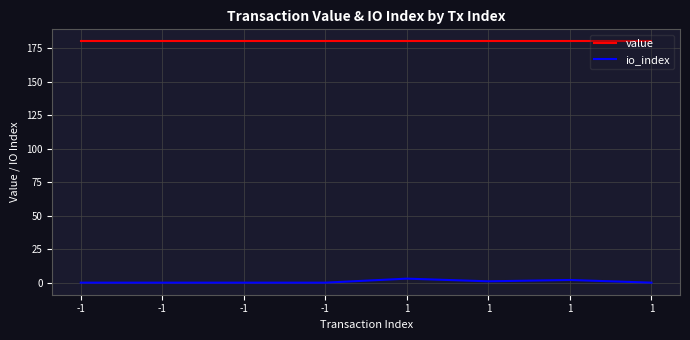

Does the chart have visible grid lines?

Yes